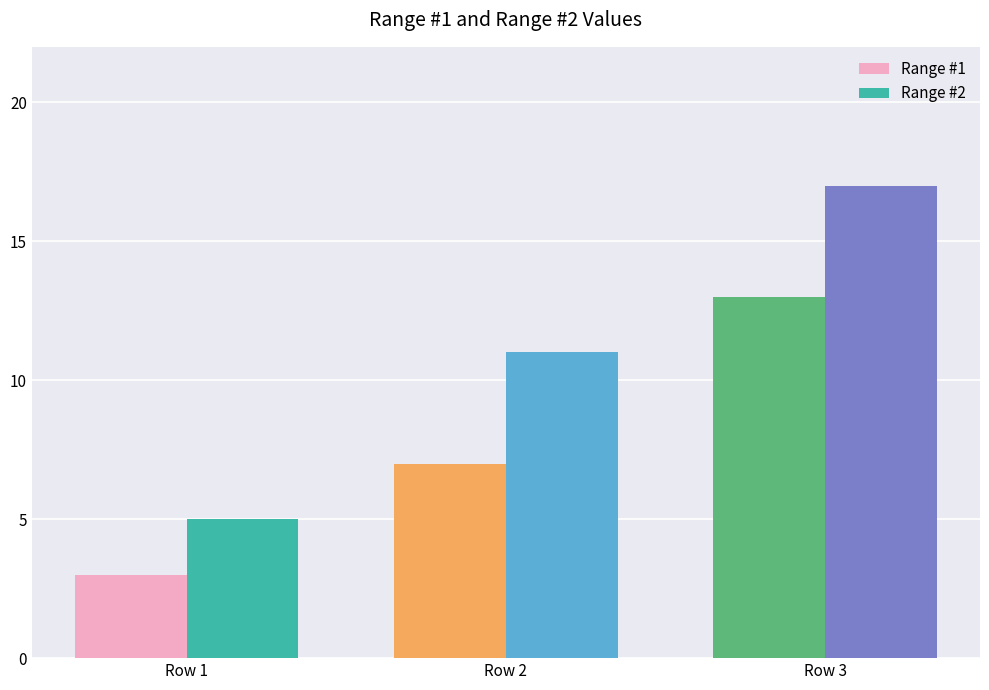

Where is Range #1 nearest to the value 8?

Row 2